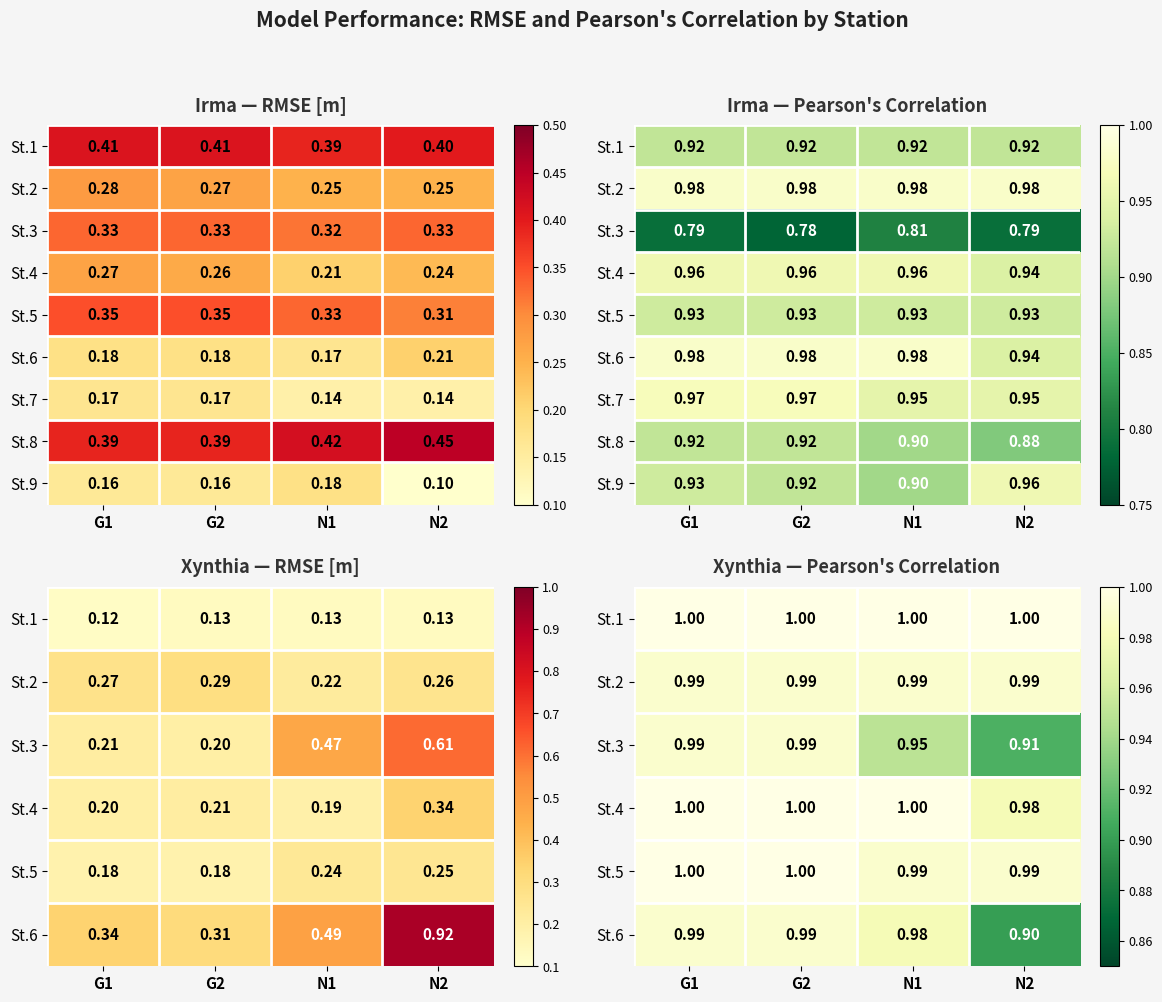

How many distinct data groups are displayed?

9